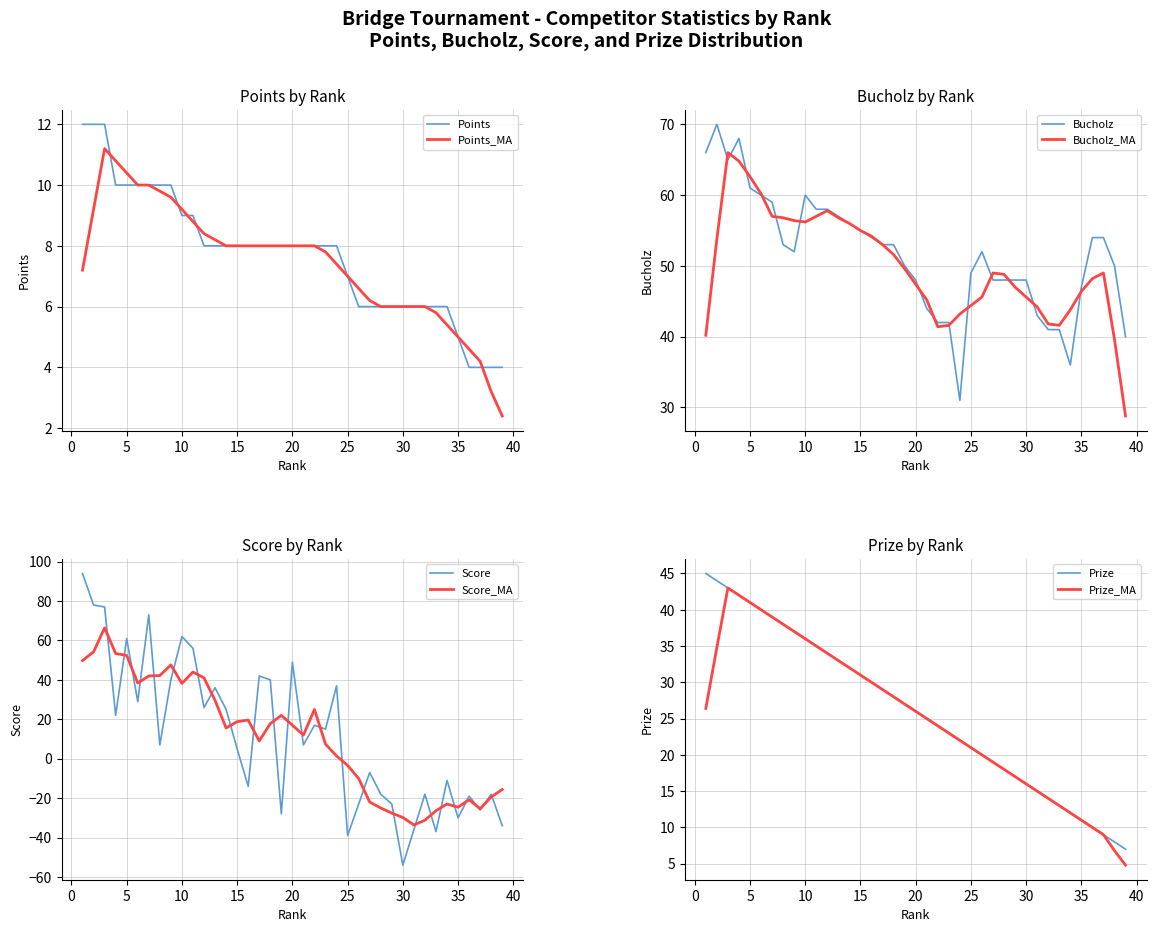

How many data points does each series have?

39